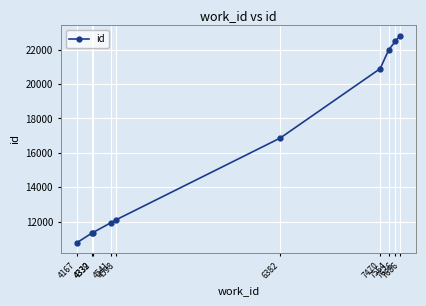

What is the difference between the maximum and minimum values?

12050